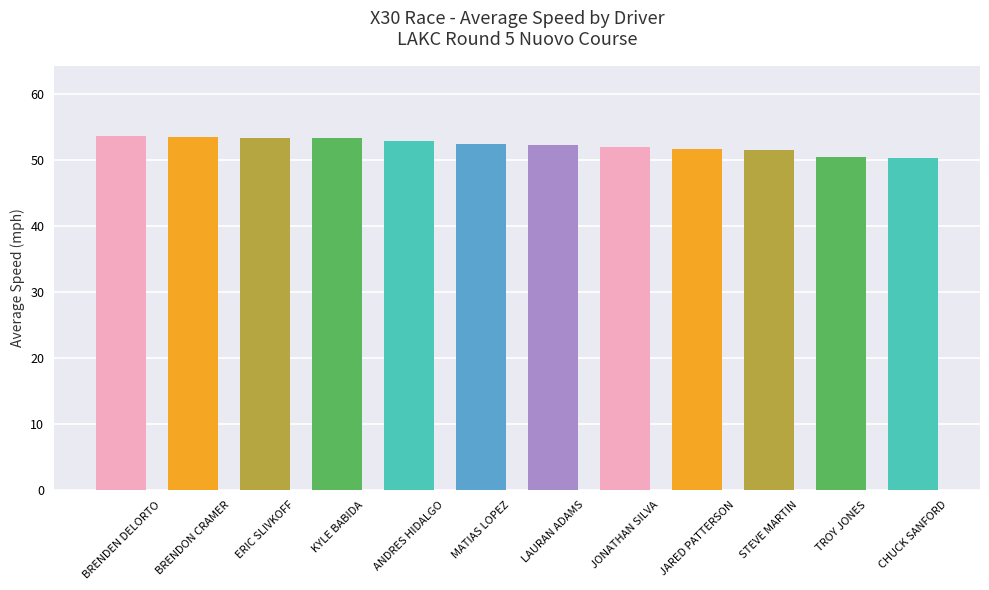

What is the sum of all values?

627.1